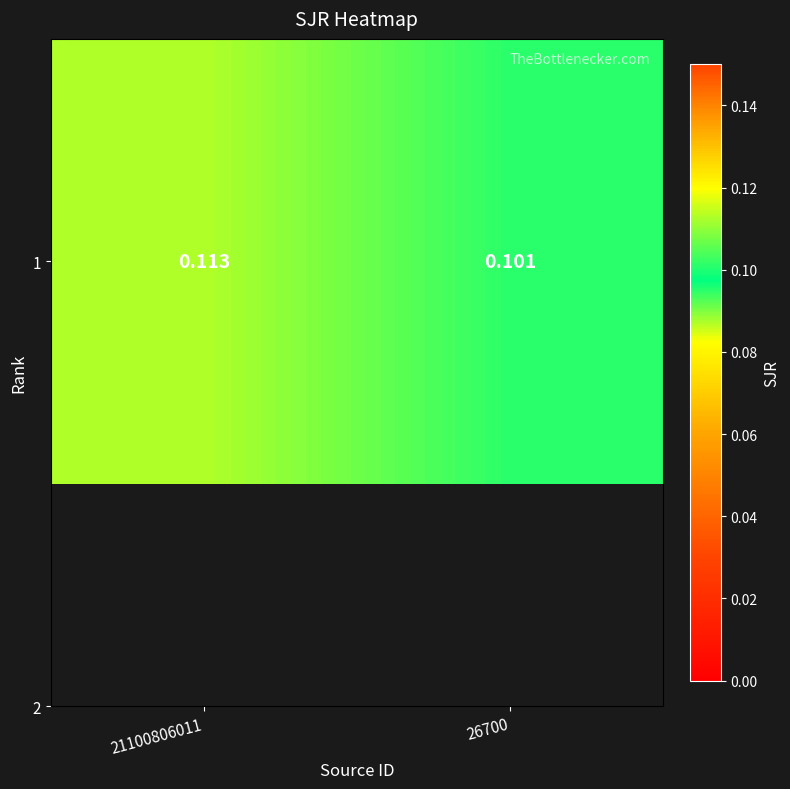

List the labels in order of value, smallest first.

26700, 21100806011